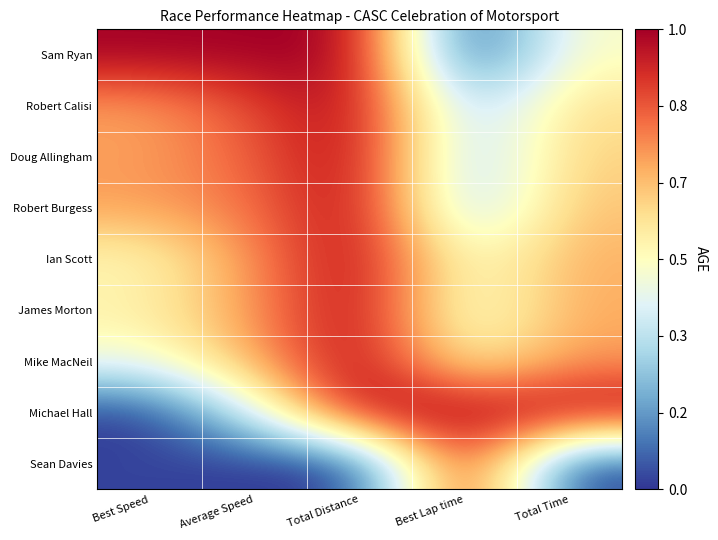

At which category is the sum across all series the highest?

Total Distance